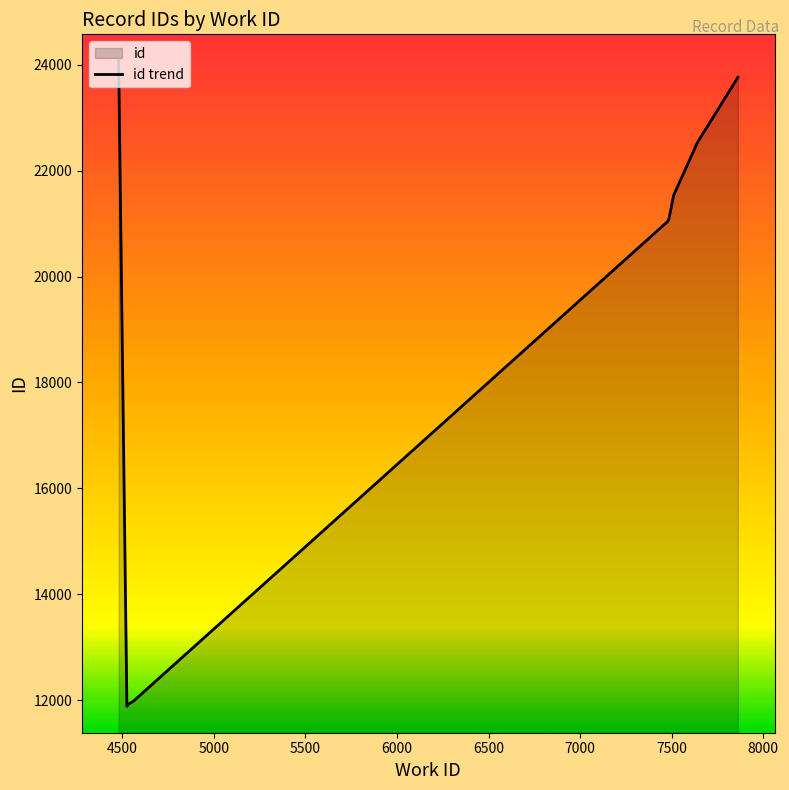

Does the chart have visible grid lines?

No